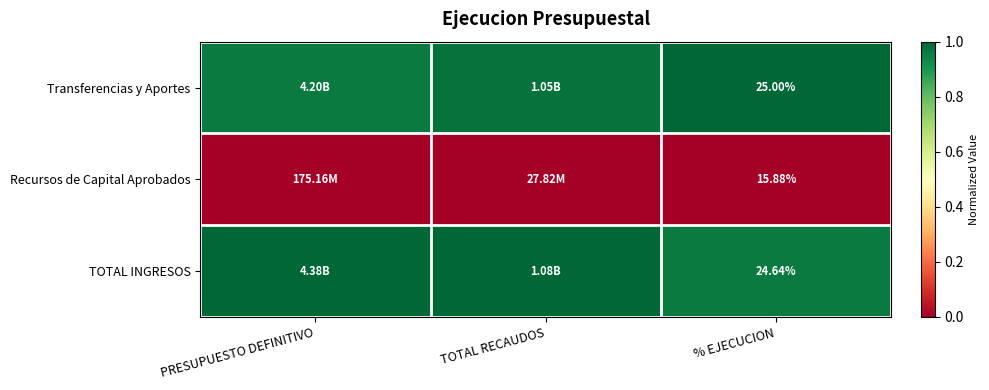

Rank the categories by Recursos de Capital Aprobados value from highest to lowest.

PRESUPUESTO DEFINITIVO, TOTAL RECAUDOS, % EJECUCION